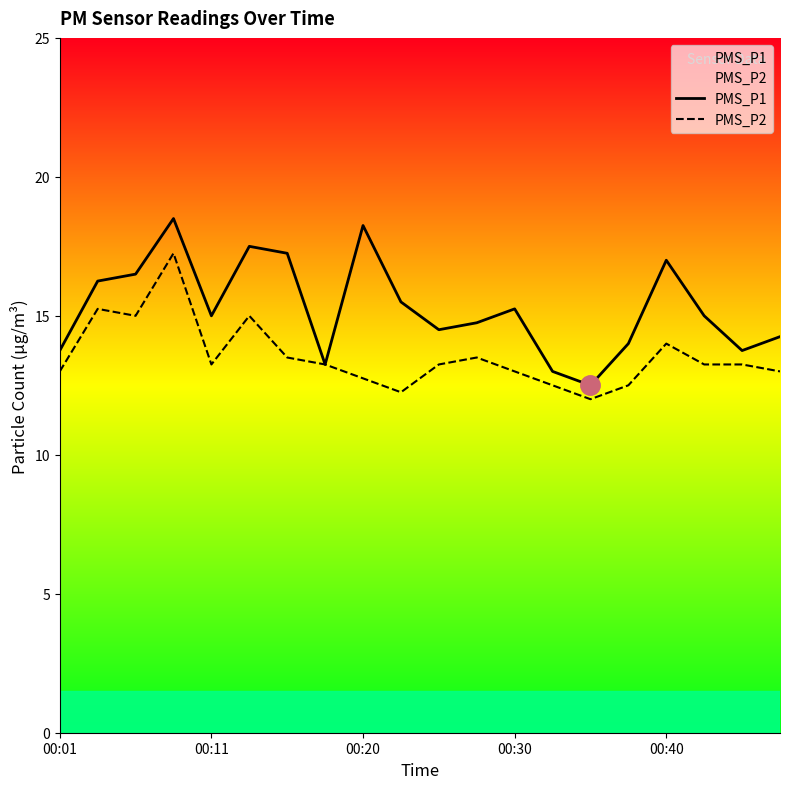

In PMS_P2, how many points are lower than both neighbors (excluding endpoints)?

4